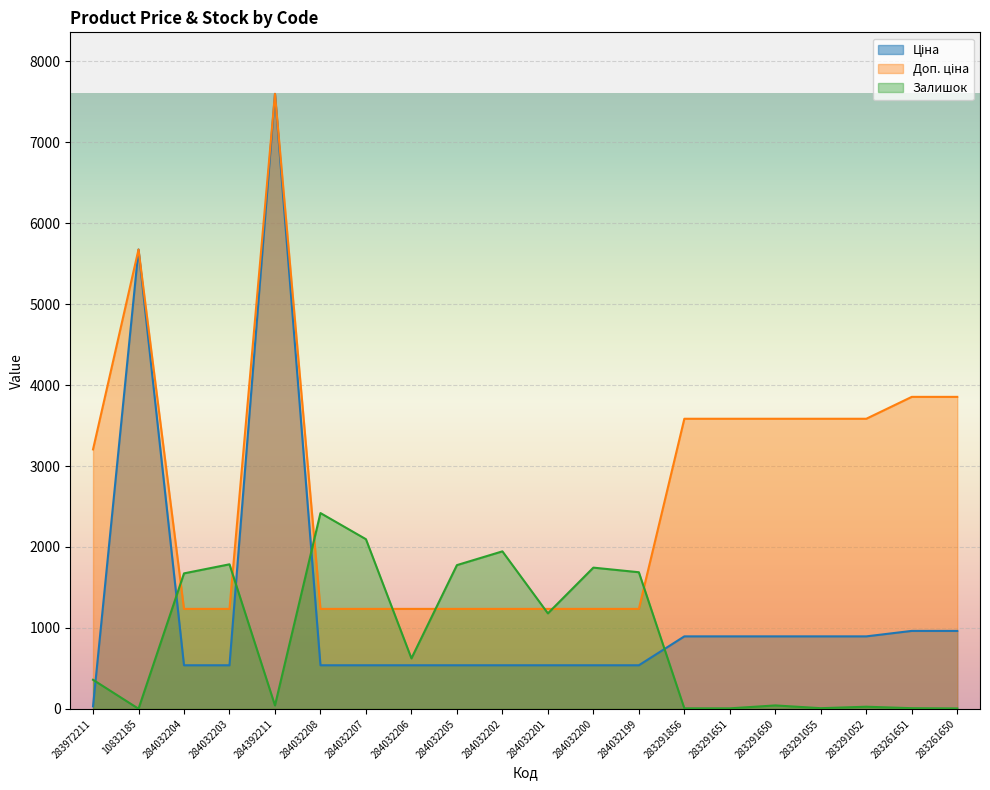

Which series has the largest range (max minus min)?

Ціна